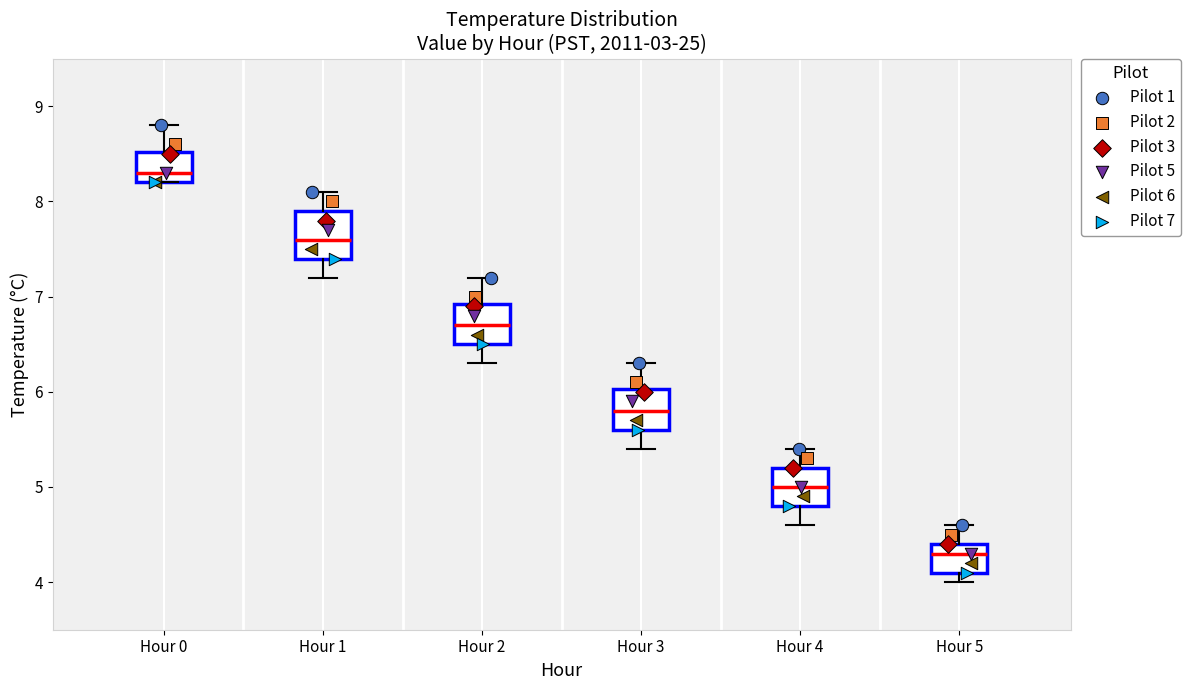

Which box has the highest median line?

Hour 0